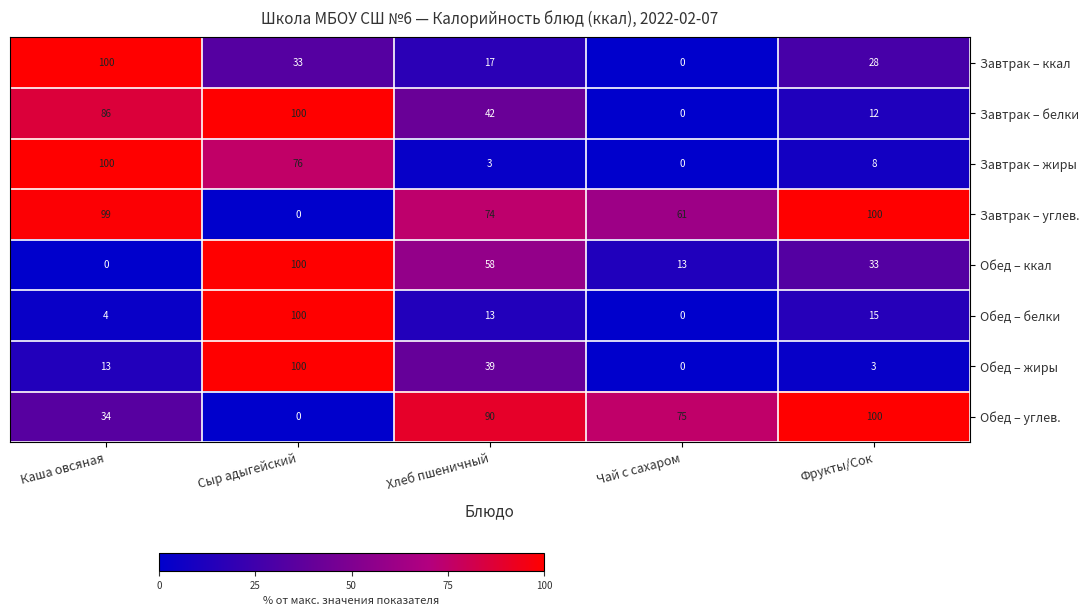

Count the number of data series in this chart.

8